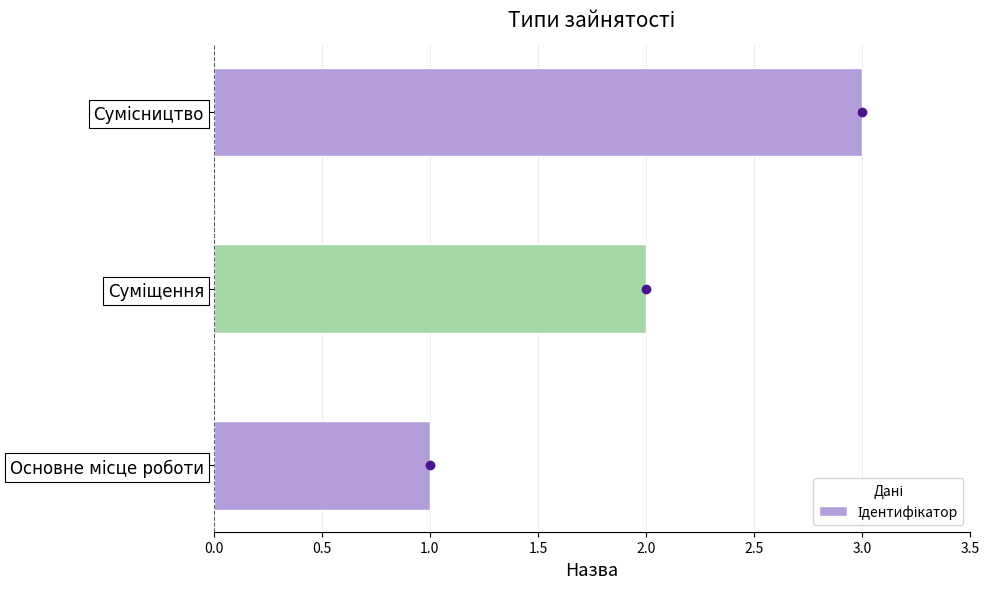

Does the chart contain stacked bars?

No